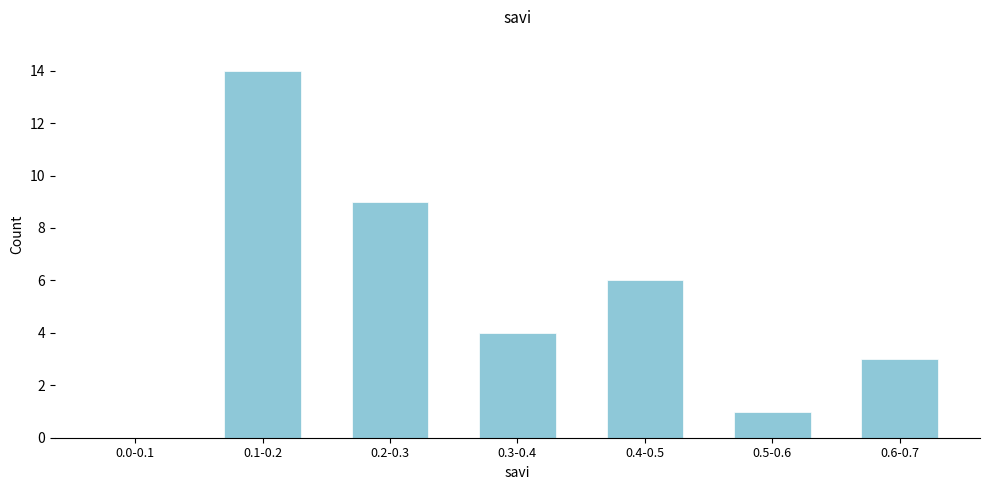

Reading left to right, list all the values displayed in this chart.

0.0-0.1=0	0.1-0.2=14	0.2-0.3=9	0.3-0.4=4	0.4-0.5=6	0.5-0.6=1	0.6-0.7=3